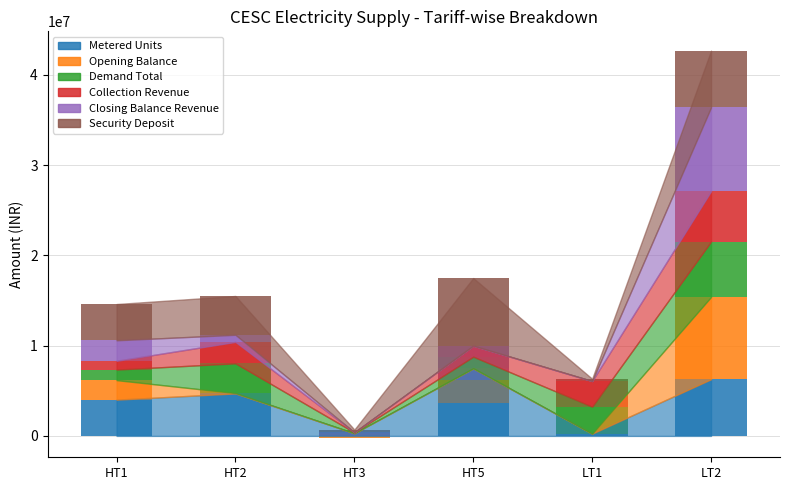

What is the total value across all series at HT2?

15505628.3